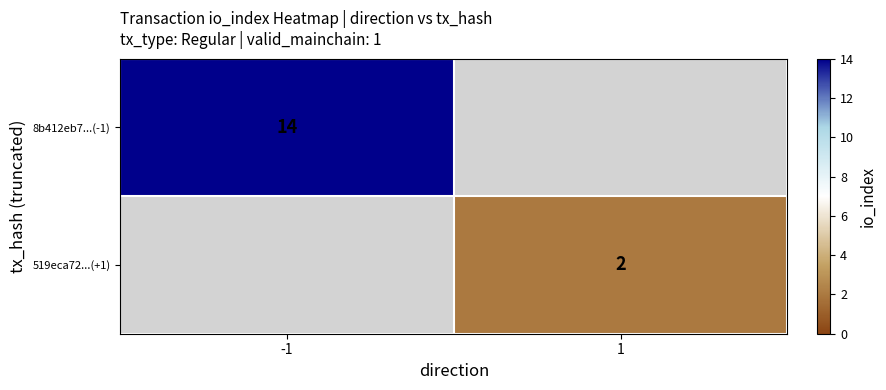

At how many categories does at least one series exceed 12?

1